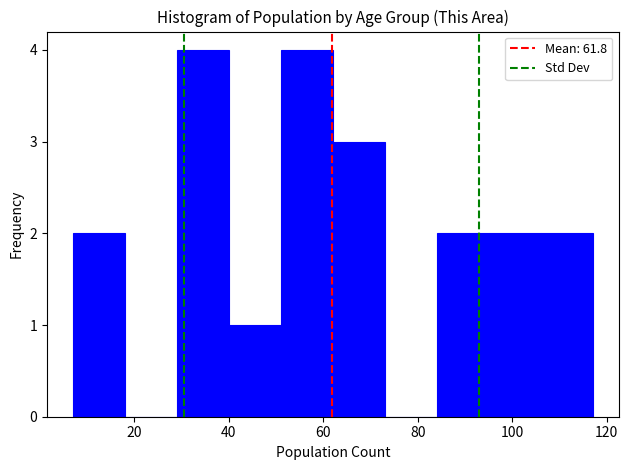

Reading left to right, transcribe this chart: for each bar, give the range it covers on the x-axis and its height. Neither the bar edges nor the heights are printed on the chart, so give them approximately, as read against the axes.

7 to 18: 2
18 to 29: 0
29 to 40: 4
40 to 51: 1
51 to 62: 4
62 to 73: 3
73 to 84: 0
84 to 95: 2
95 to 106: 2
106 to 117: 2